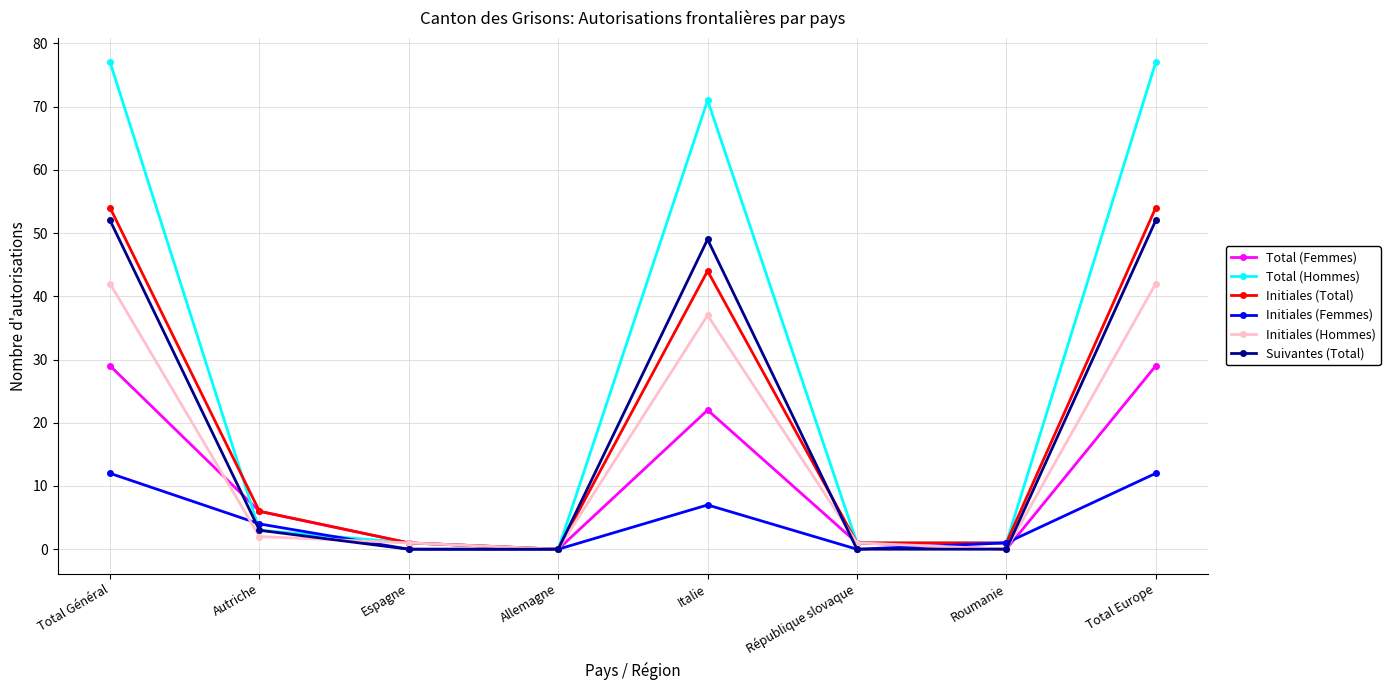

What is the difference between the Suivantes (Total) values at République slovaque and Italie?

49